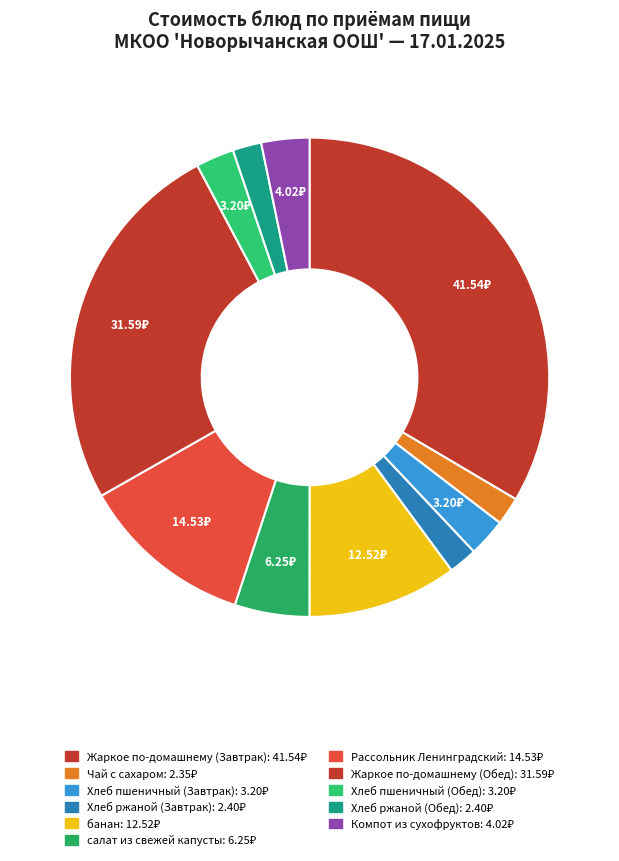

To the nearest percent, what percentage of the pie is Жаркое по-домашнему (Завтрак)?

34%